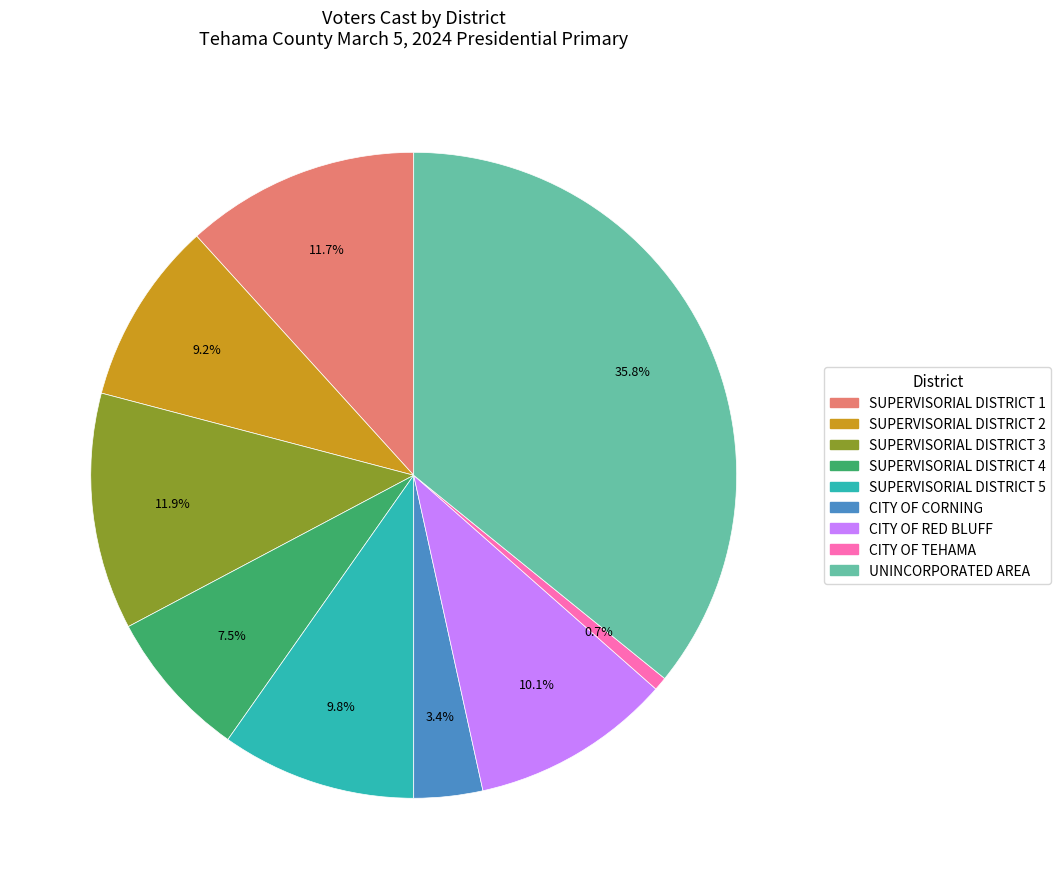

How many segments does this pie chart have?

9